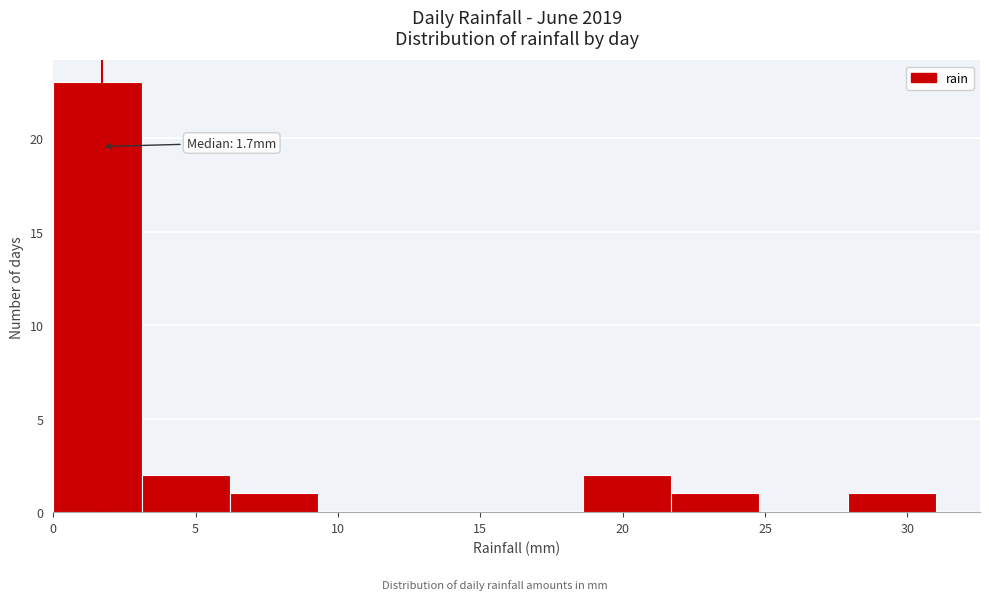

Over which range of the x-axis is the bar tallest?

0.0 to 3.1